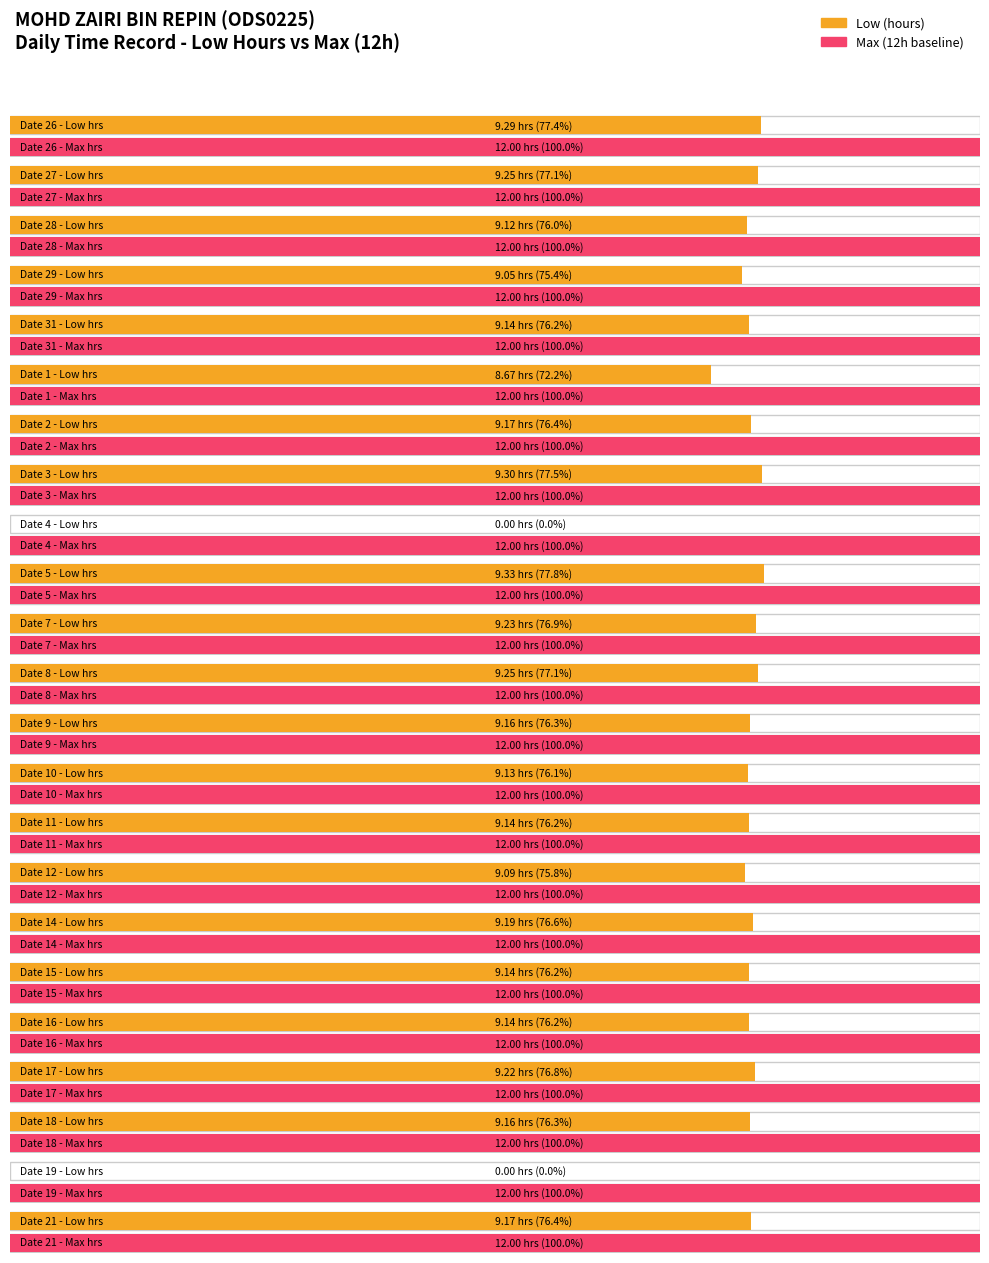

What is the difference between the maximum and minimum values?

9.3